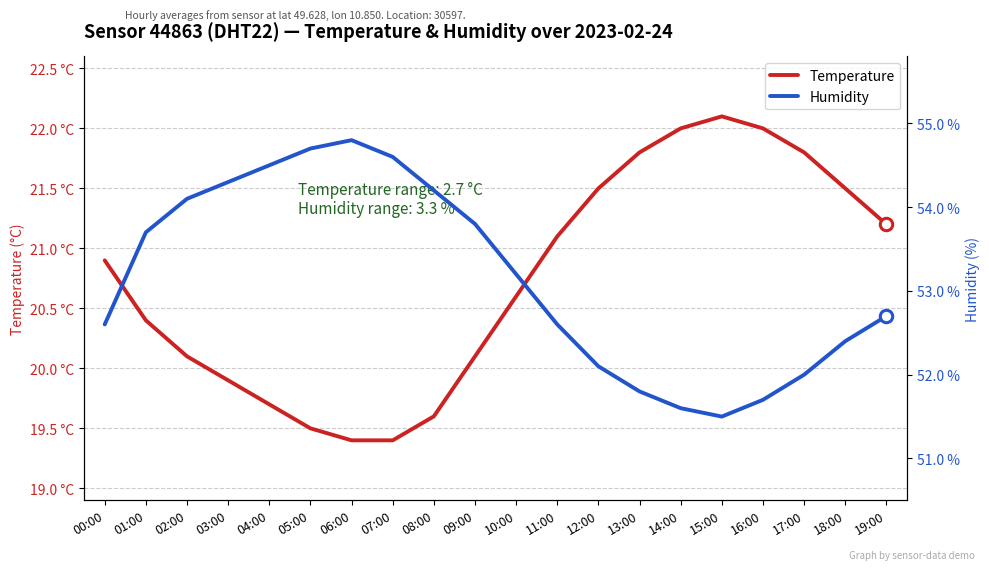

Which series has the largest total across all categories?

Humidity